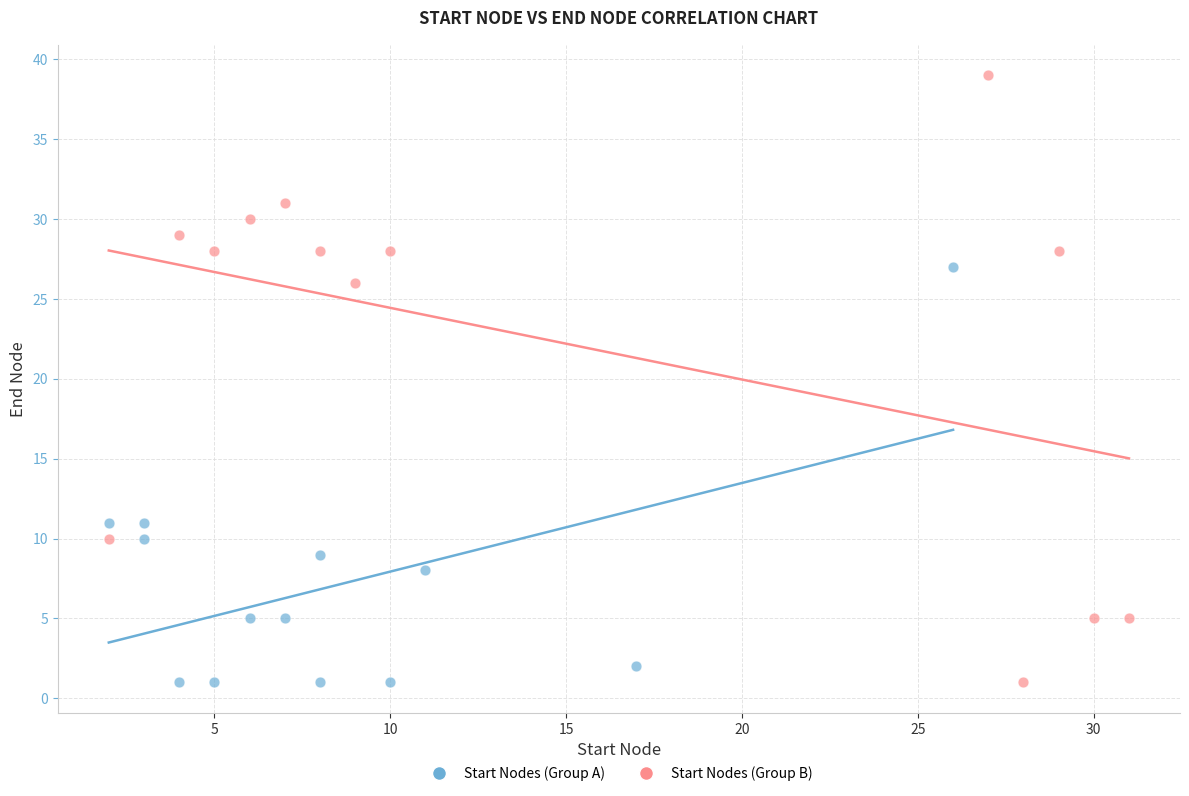

Which series has the largest Y range (max minus min)?

Start Nodes (Group B)